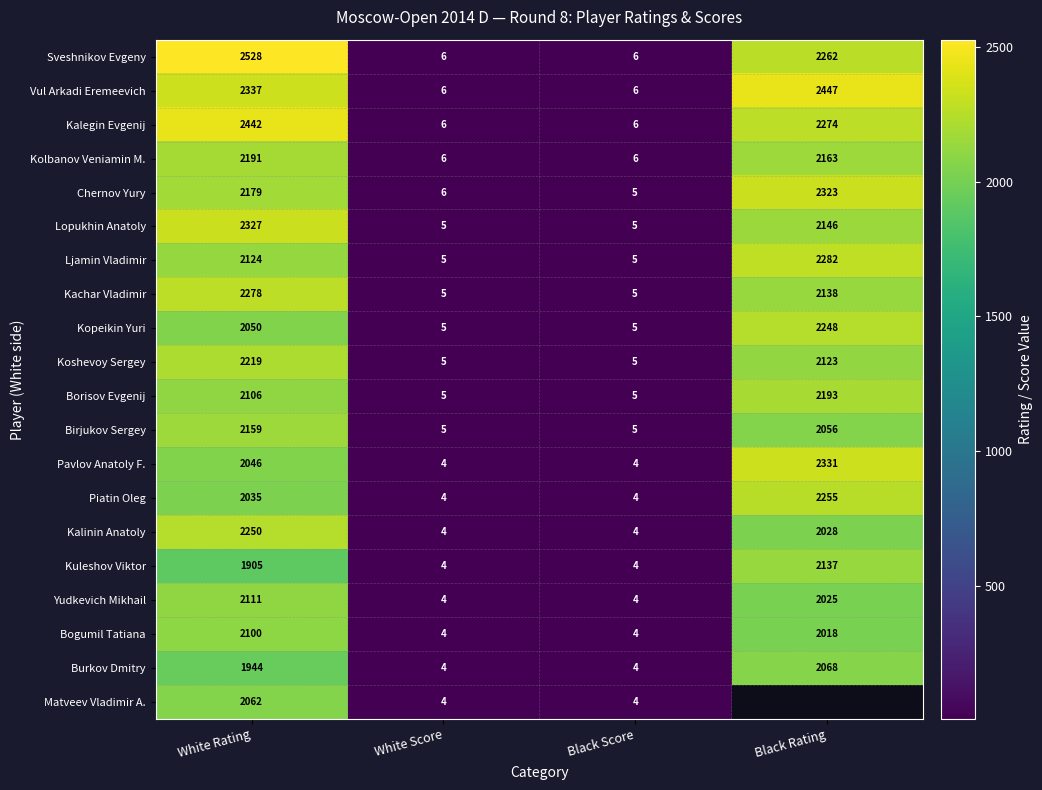

What is the total value across all series at White Score?

97